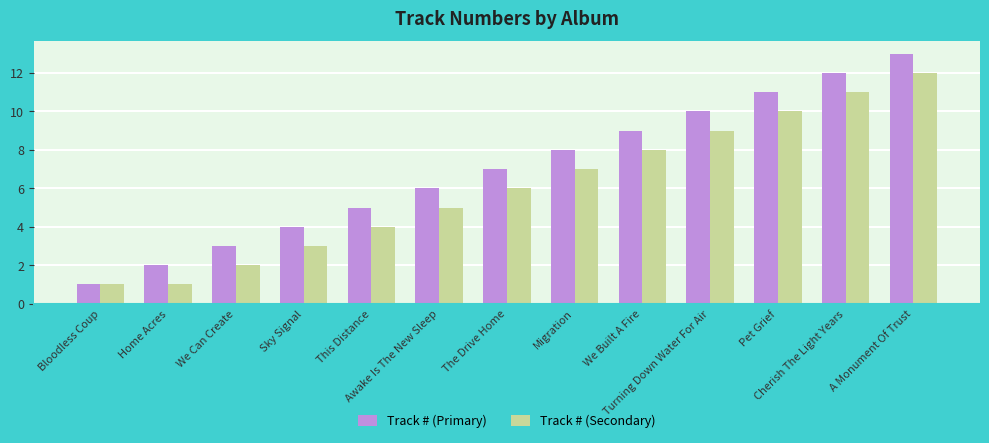

What is the difference between the Track # (Secondary) values at This Distance and We Can Create?

2